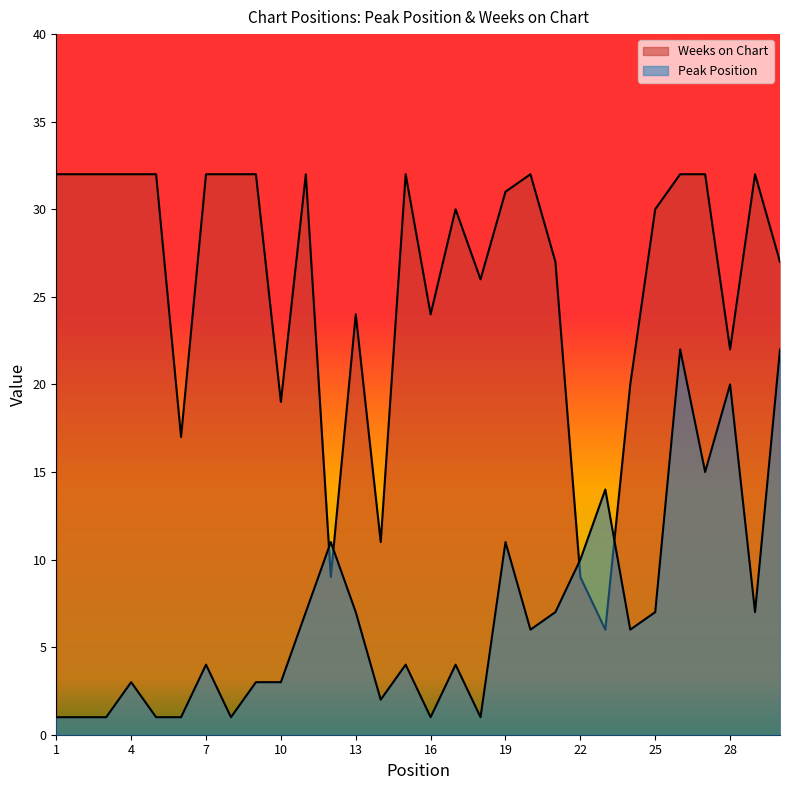

Between 11 and 18, which series saw the biggest shift?

Peak Position